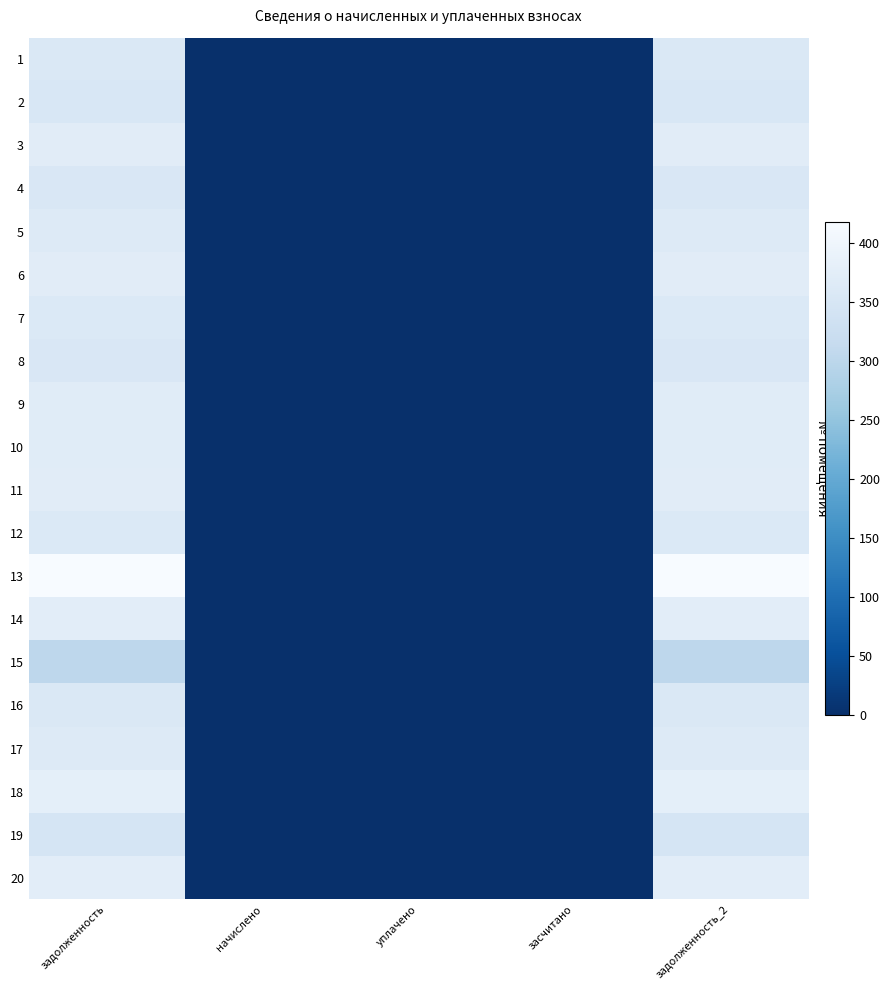

At задолженность_2, list the series in order from largest to smallest.

13, 18, 14, 20, 3, 11, 6, 9, 10, 17, 5, 7, 12, 16, 1, 4, 8, 2, 19, 15